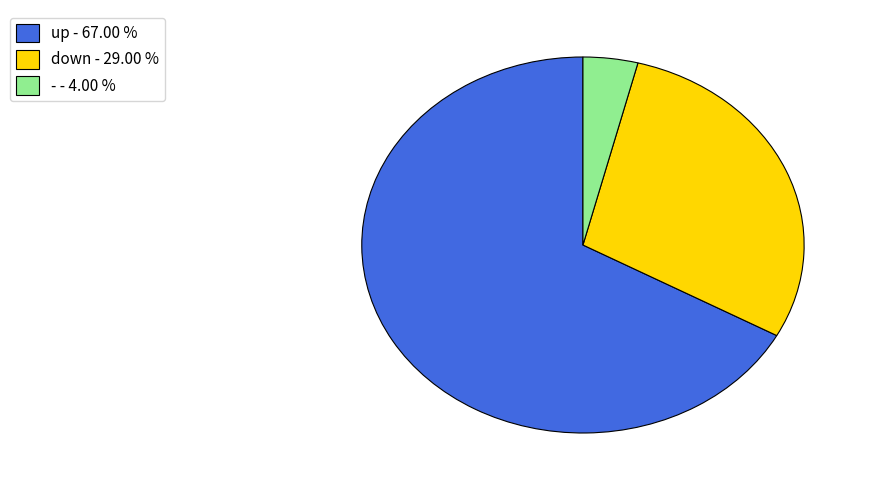

Is there any slice that represents more than half of the pie?

Yes